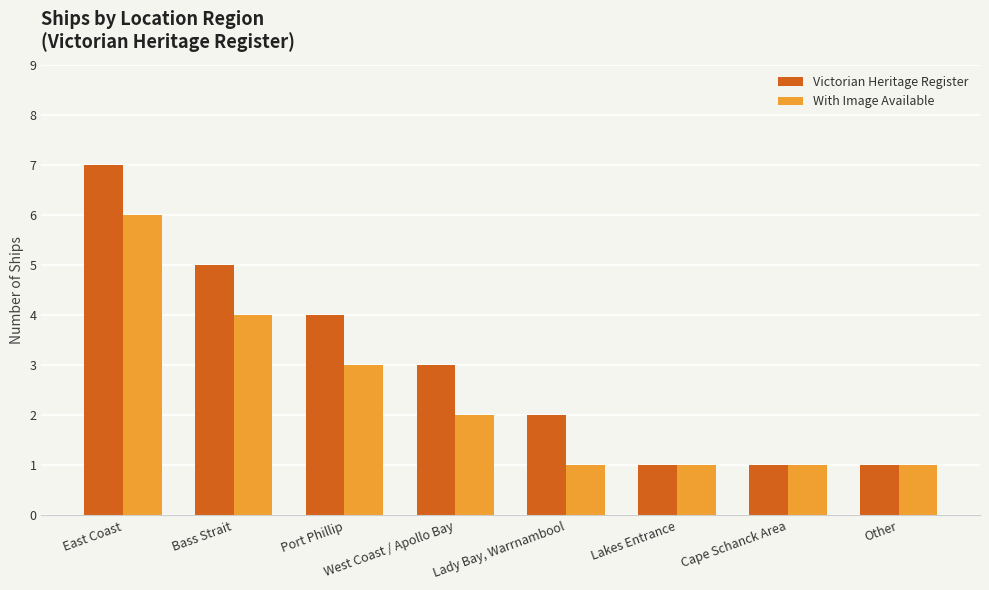

Is it true that With Image Available equals 8 at East Coast?

False